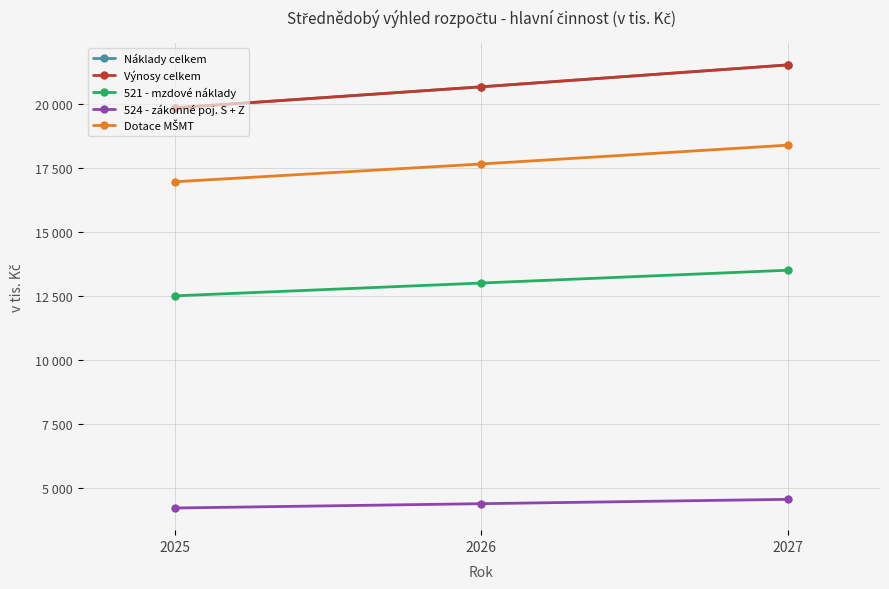

What is the value of the Výnosy celkem point at the 1st from the left?

19834